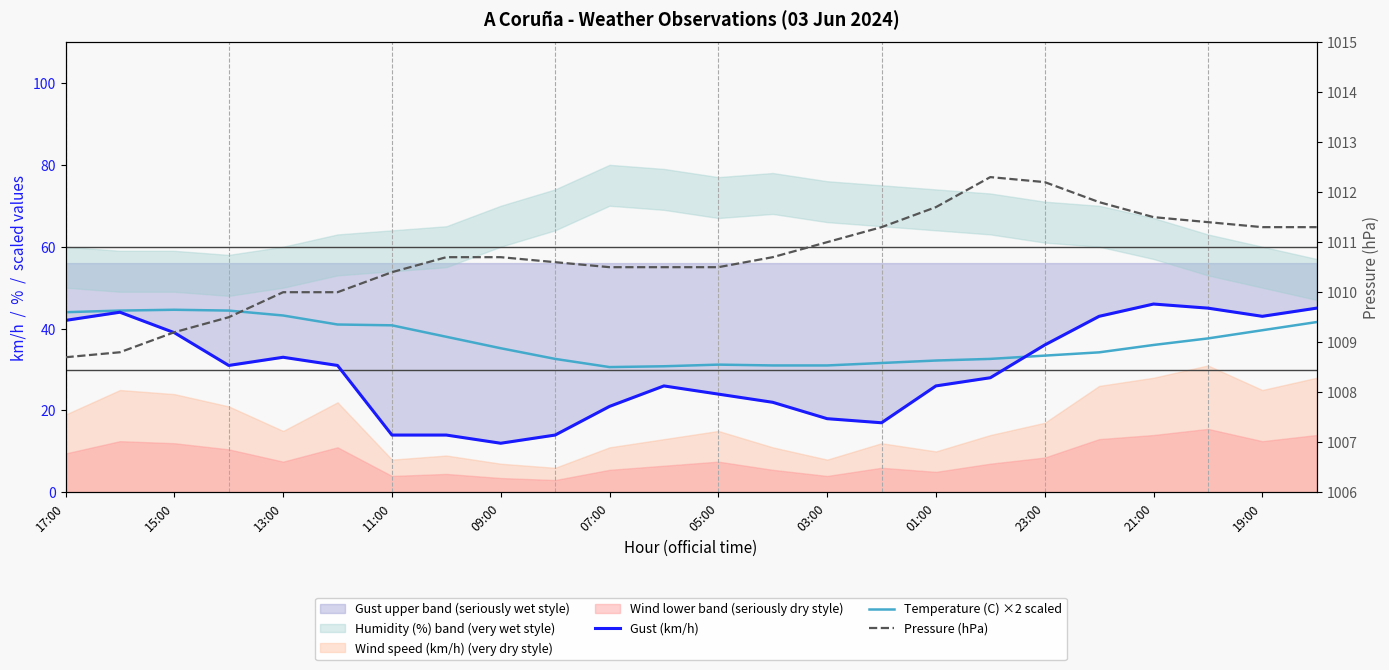

At how many categories does at least one series exceed 25?

24